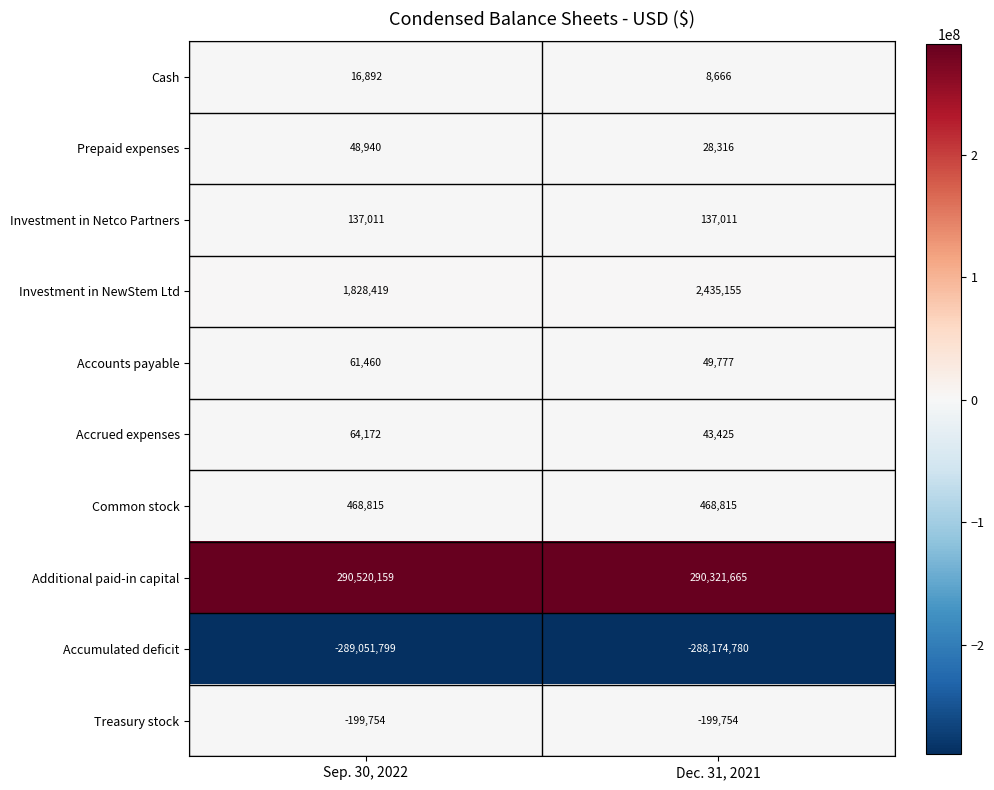

How many series are shown in this chart?

10